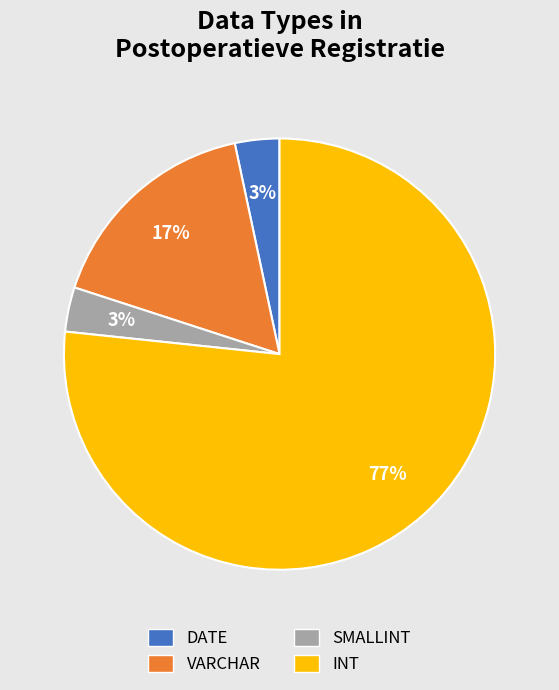

To the nearest percent, what percentage of the pie is VARCHAR?

17%